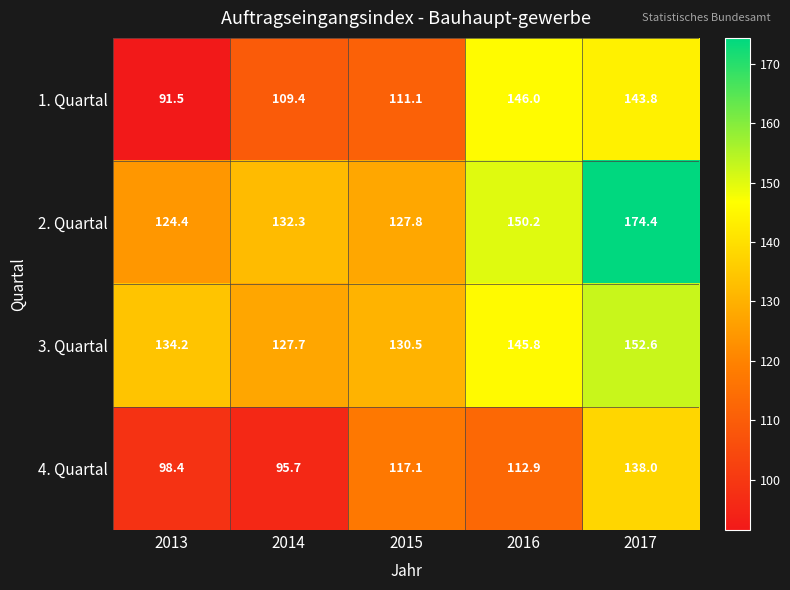

Where is 1. Quartal nearest to the value 118?

2015